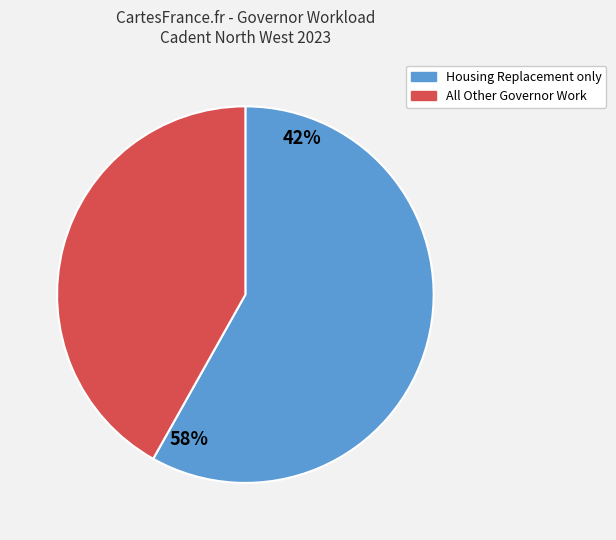

Is there a majority slice in this chart?

Yes